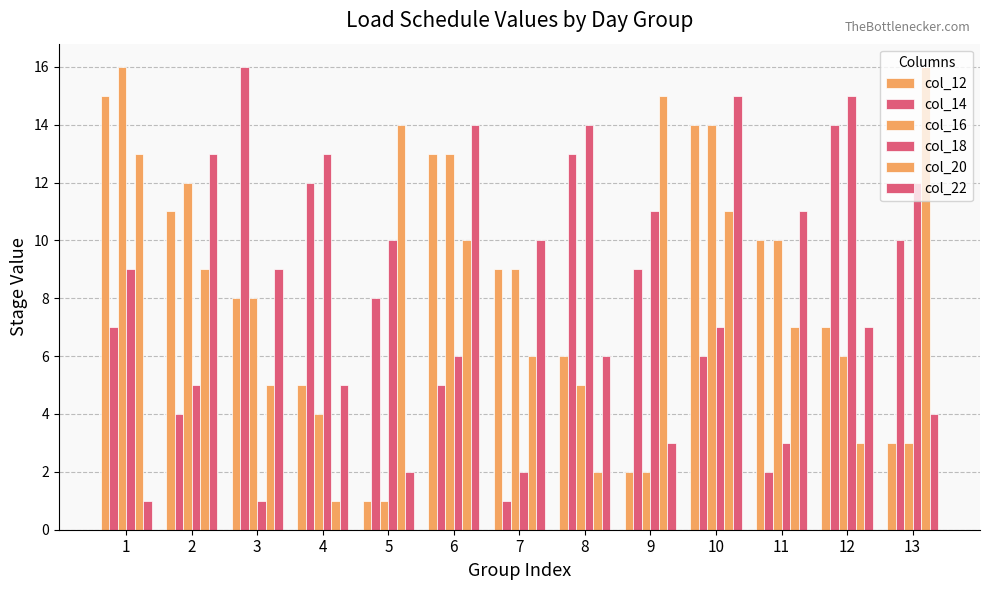

How many series are shown in this chart?

6